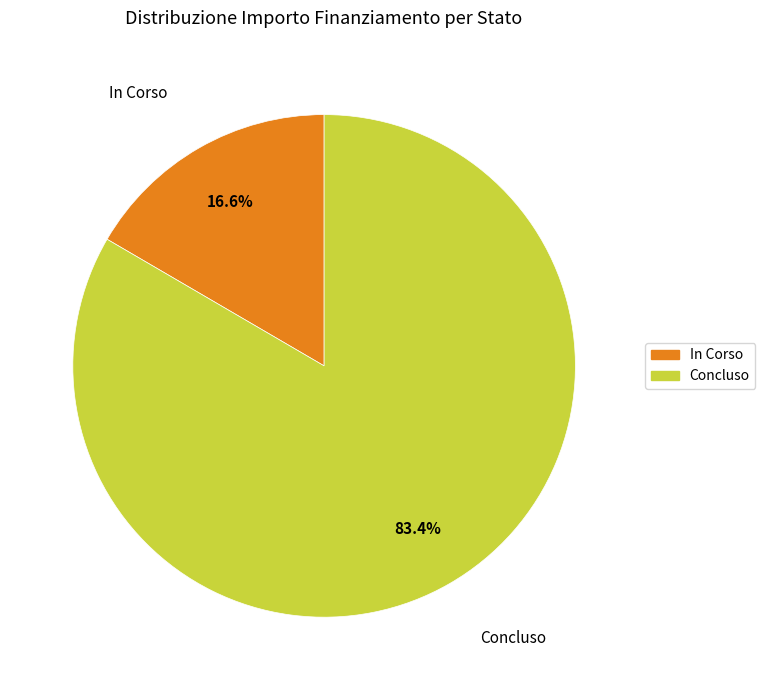

Between Concluso and In Corso, which is larger?

Concluso